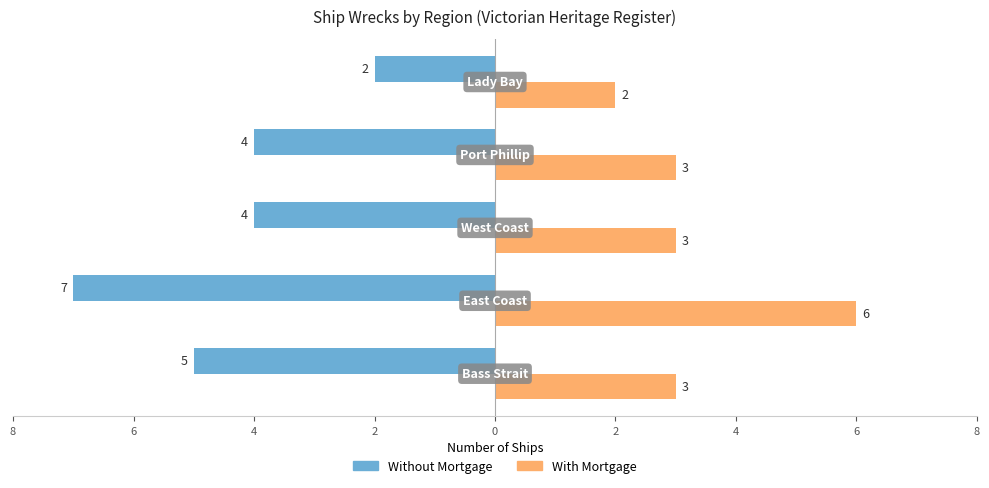

What is the highest value of the Without Mortgage series?

-2